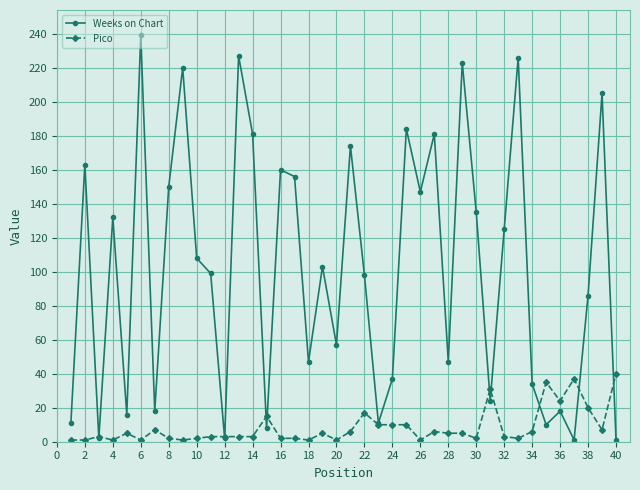

True or false: Weeks on Chart has more than 2 interior local peaks.

True